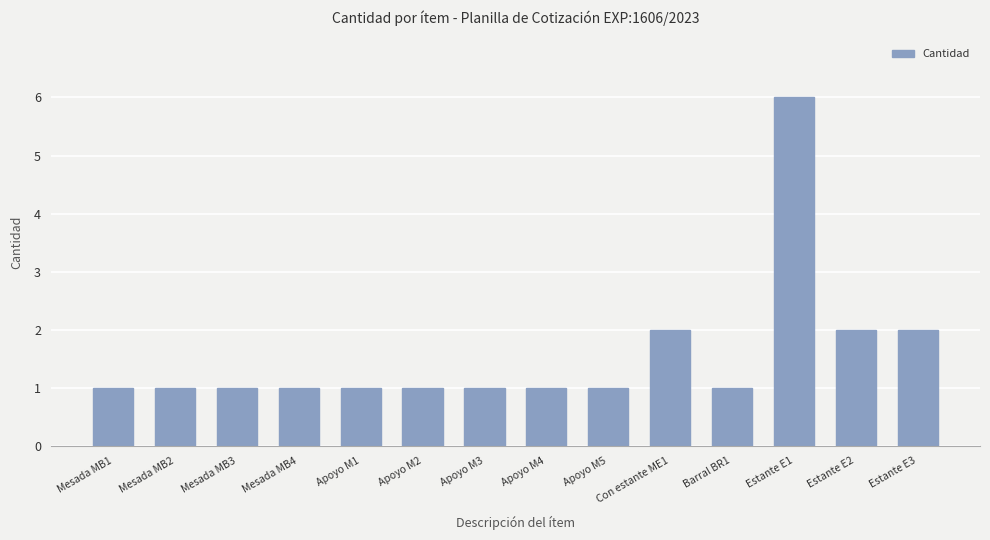

What is the sum of the values at Con estante ME1 and Apoyo M4?

3